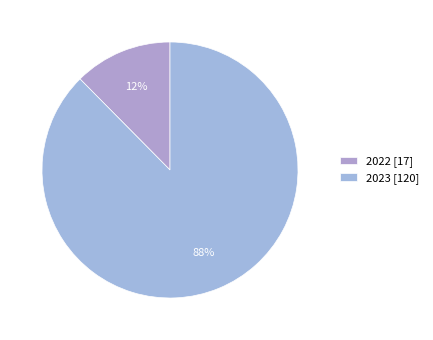

What is the ratio of the value at 2022 to the value at 2023?

0.1